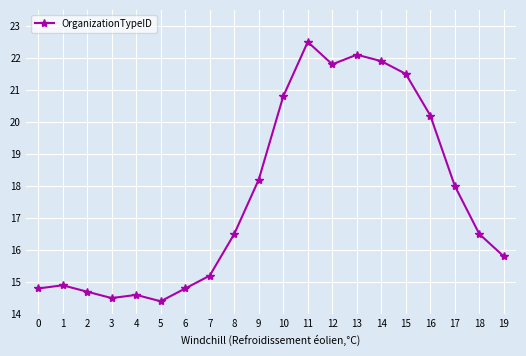

Is it true that the value at 11 is 6.0?

False